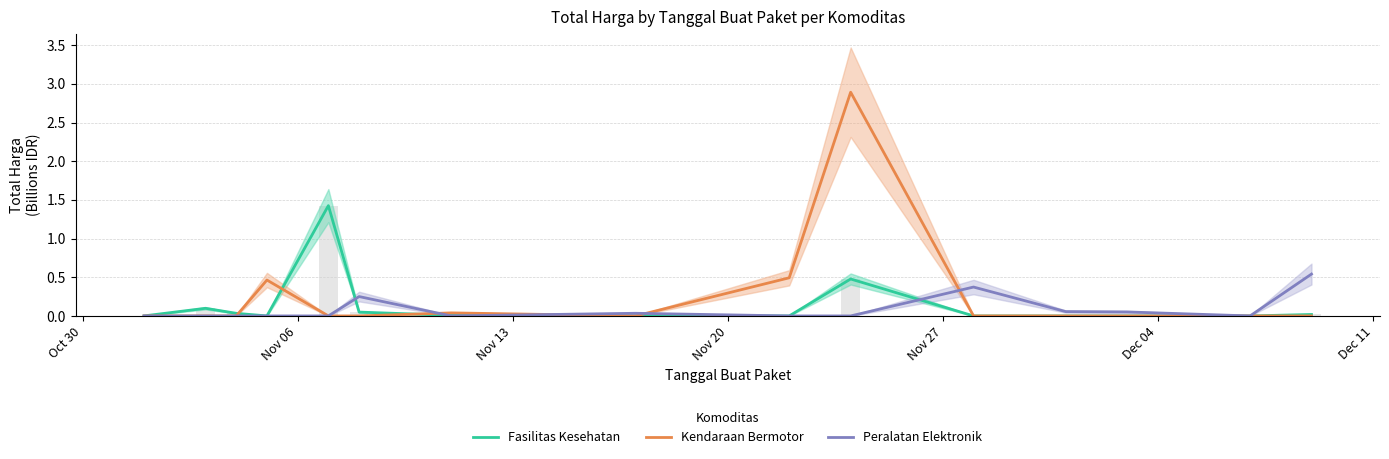

How many series are shown in this chart?

3